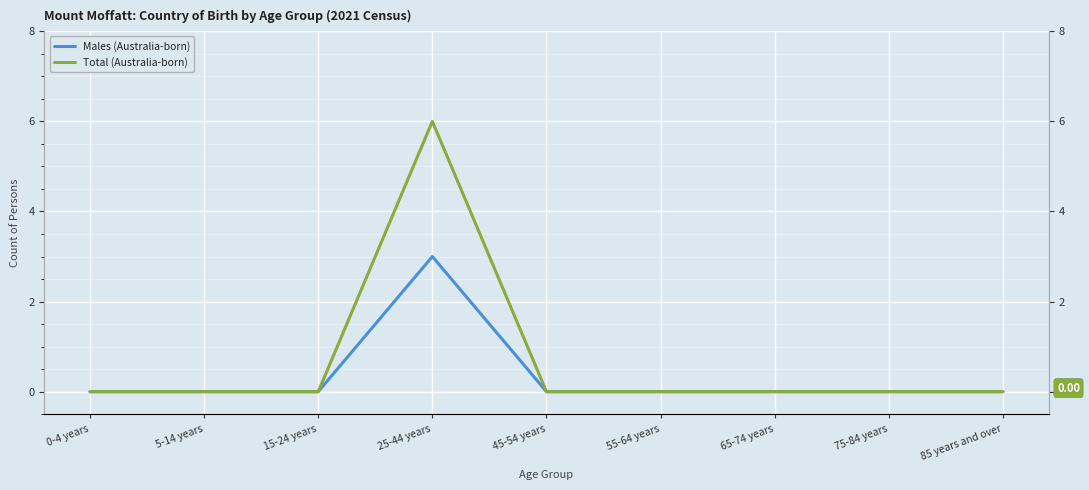

What is the difference between the maximum and minimum values in the Males (Australia-born) series?

3